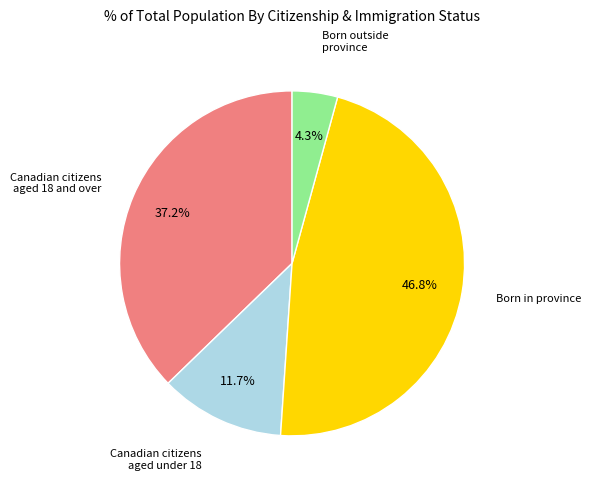

How many segments does this pie chart have?

4